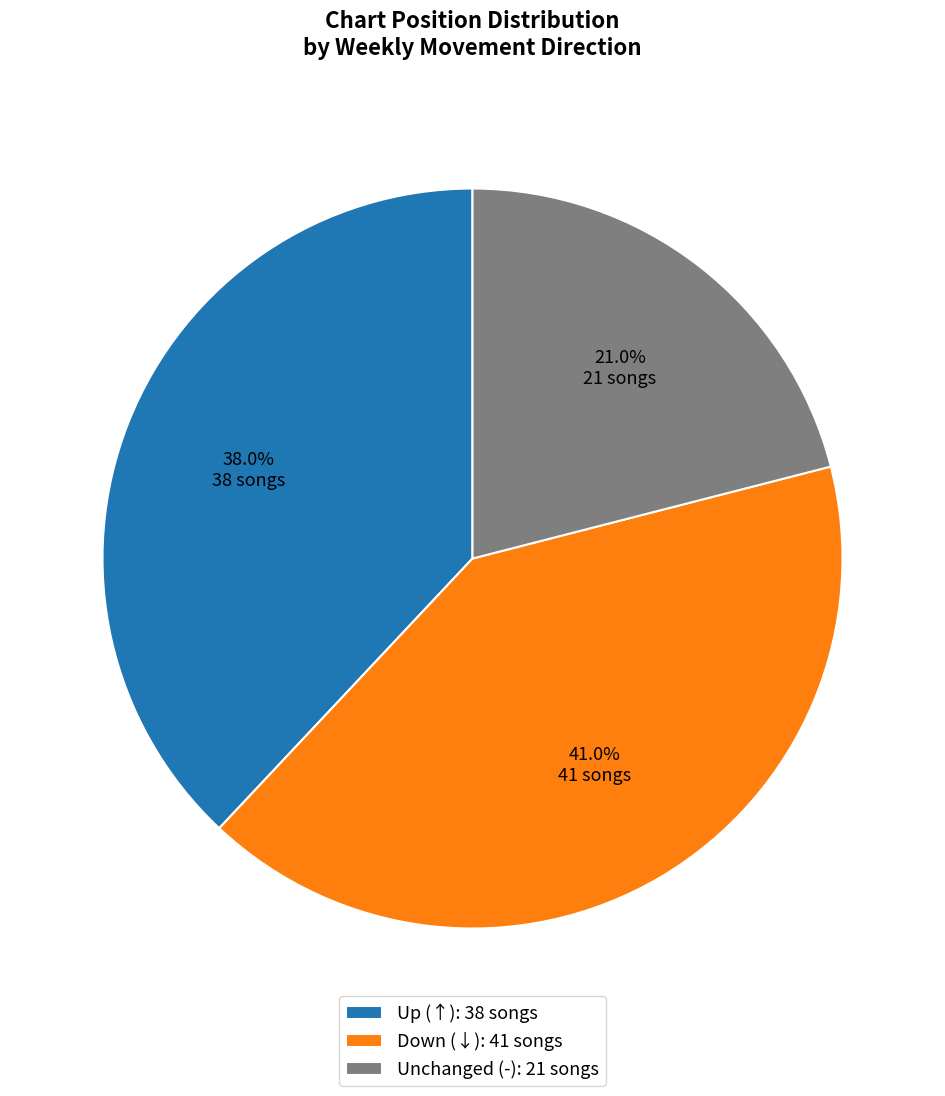

What percentage is NOT represented by Up (↑): 38 songs?

62.0%